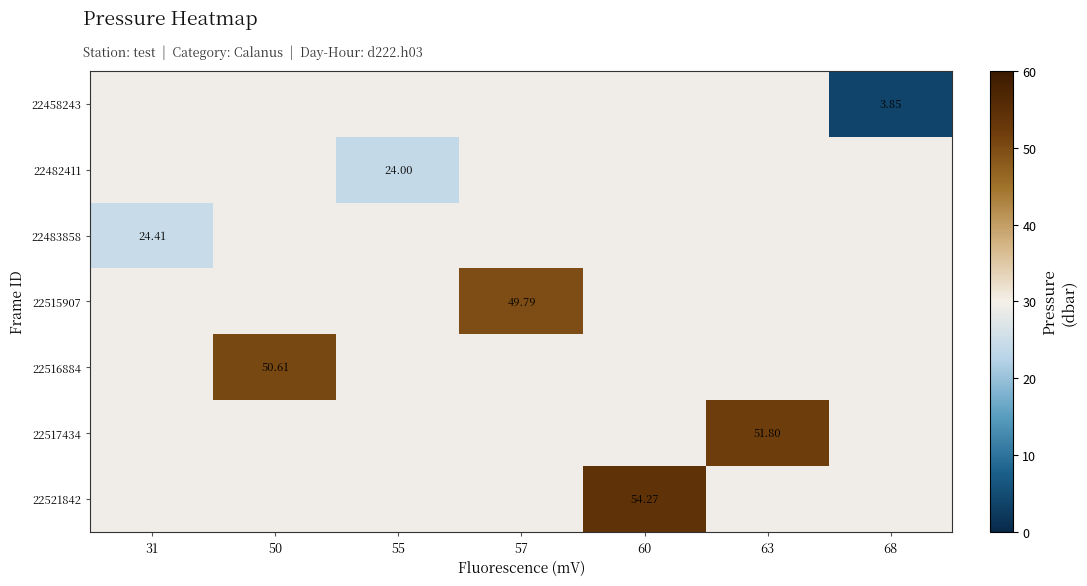

Rank the series by their average value, from lowest to highest.

22458243, 22482411, 22483858, 22515907, 22516884, 22517434, 22521842